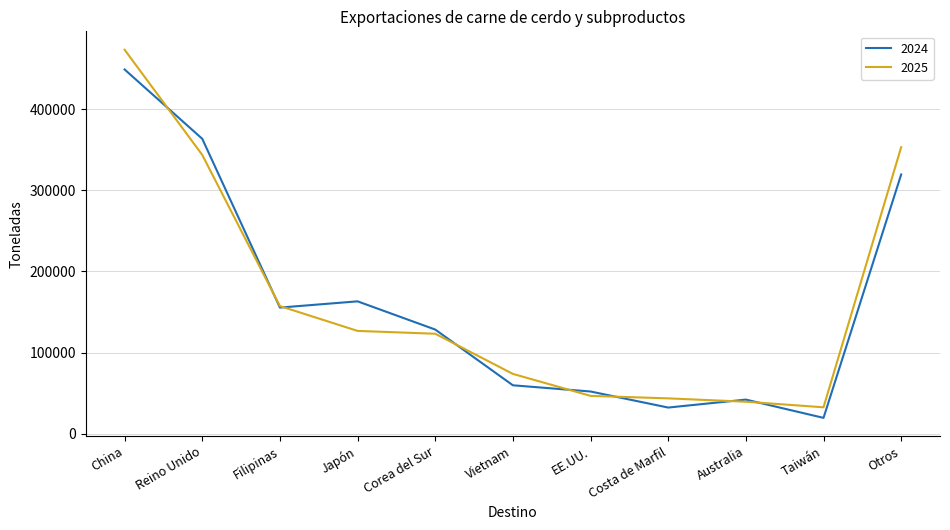

What is the sum of the 2024 values at EE.UU. and Japón?

215474